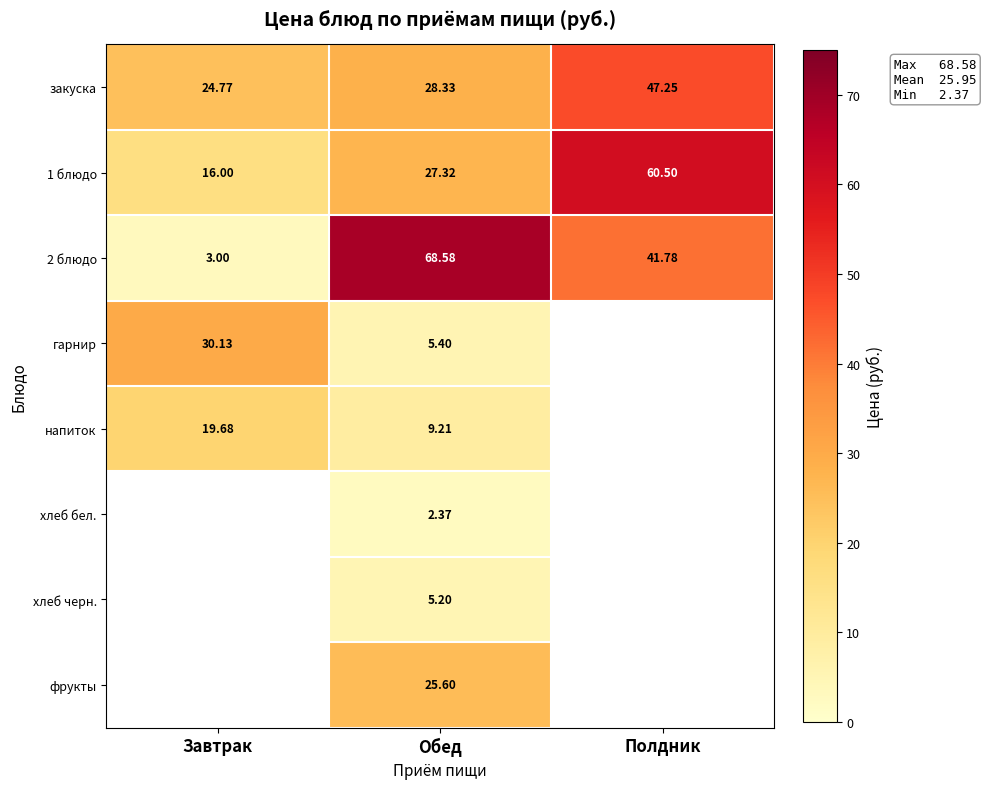

Rank the categories by закуска value from highest to lowest.

Полдник, Обед, Завтрак